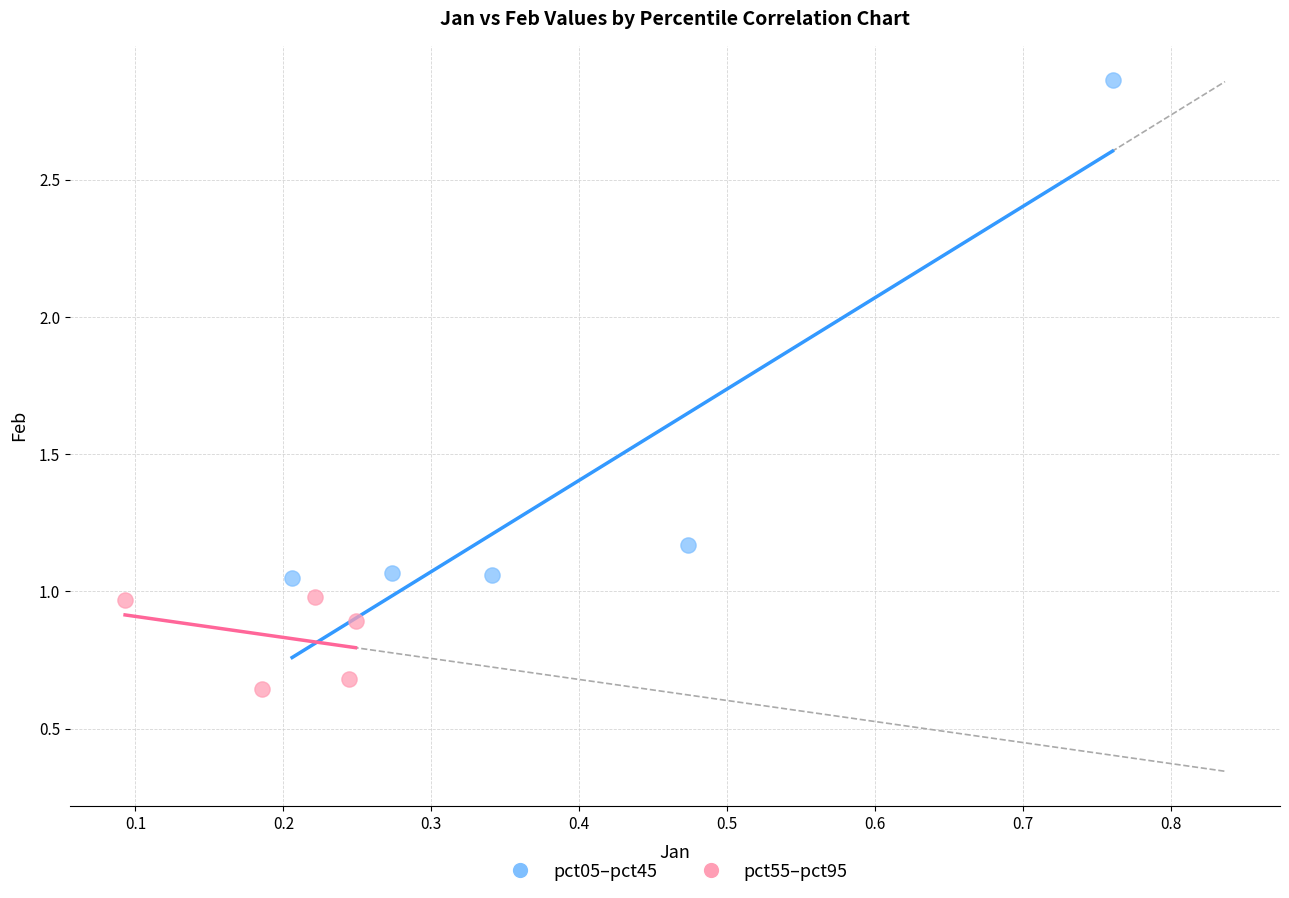

Which series has the largest Y range (max minus min)?

pct05–pct45